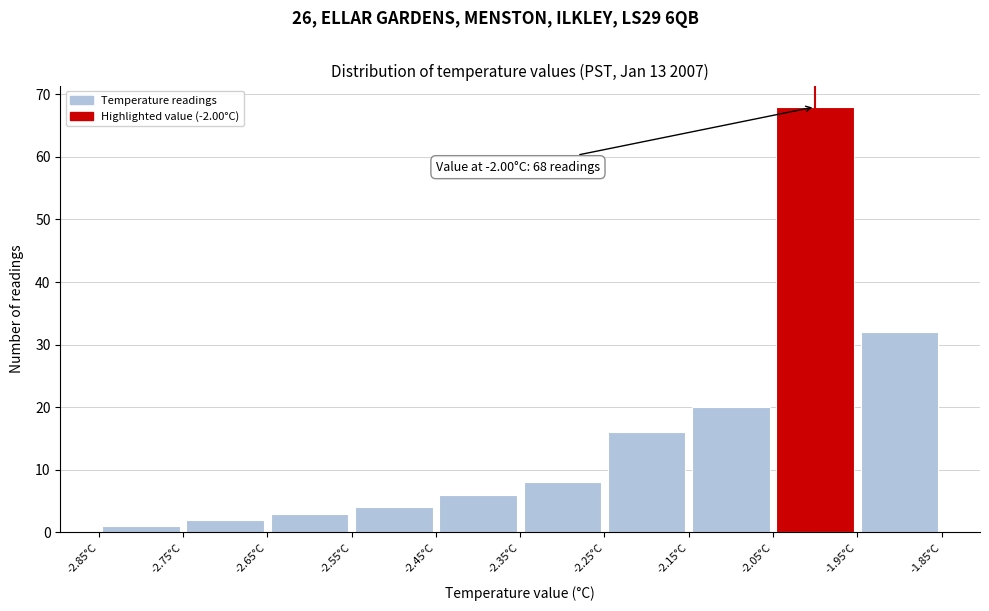

Which range on the x-axis has the tallest bar?

-2.05 to -1.95